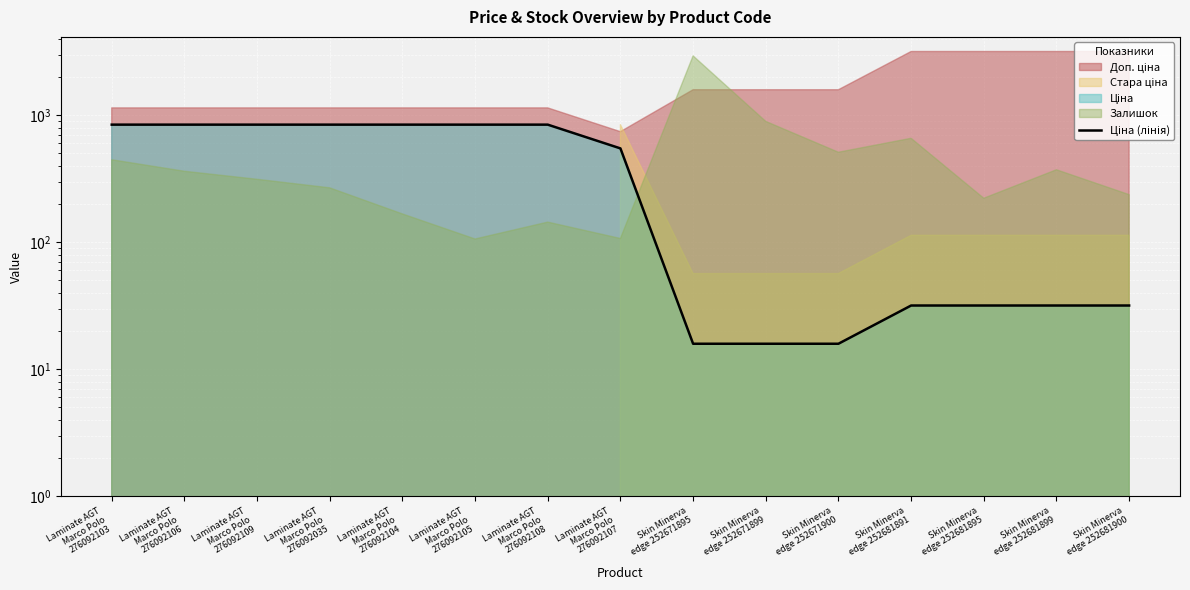

What position from the left is Laminate AGT
Marco Polo
276092104?

5